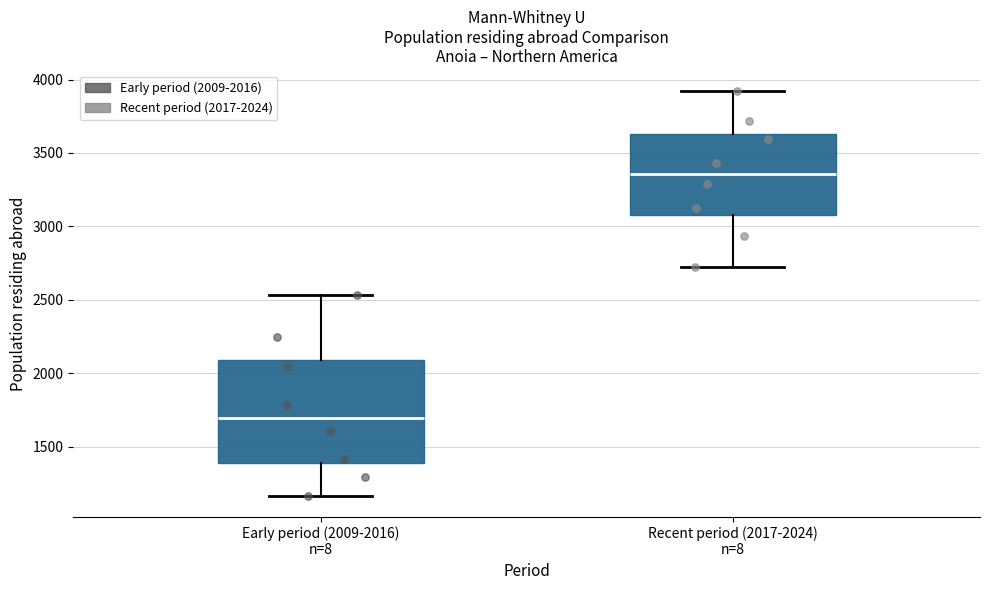

Which box has the highest median line?

Recent period (2017-2024) n=8